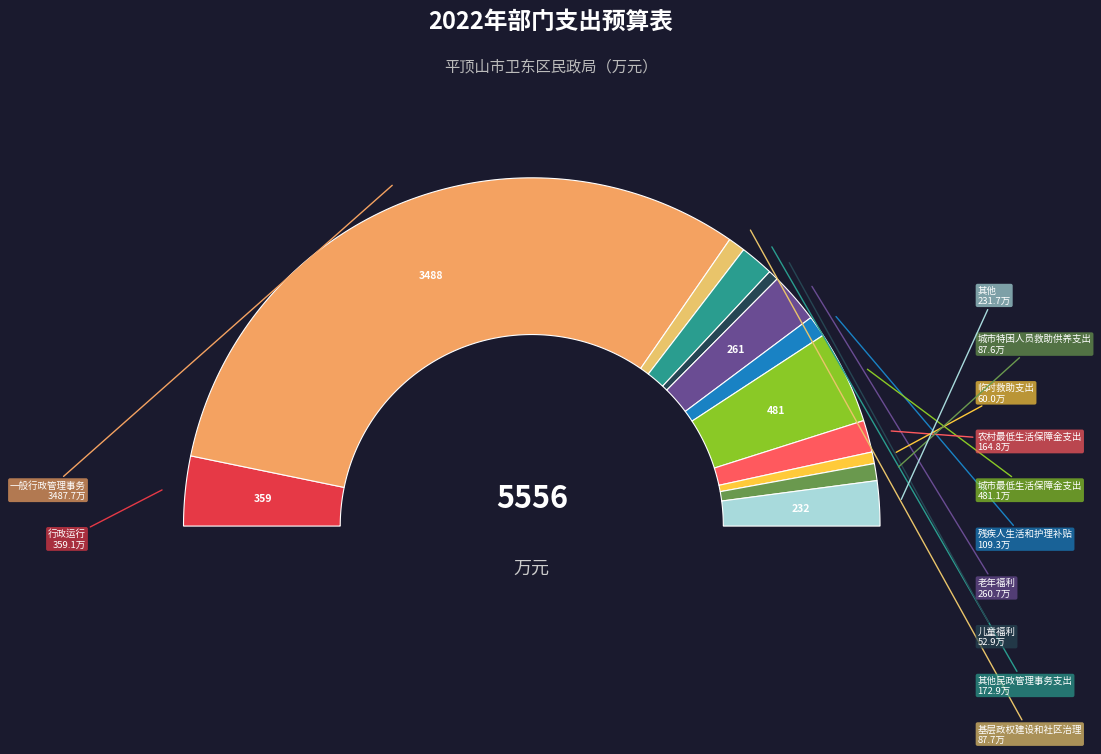

How much of the chart is everything except 儿童福利?

99.0%